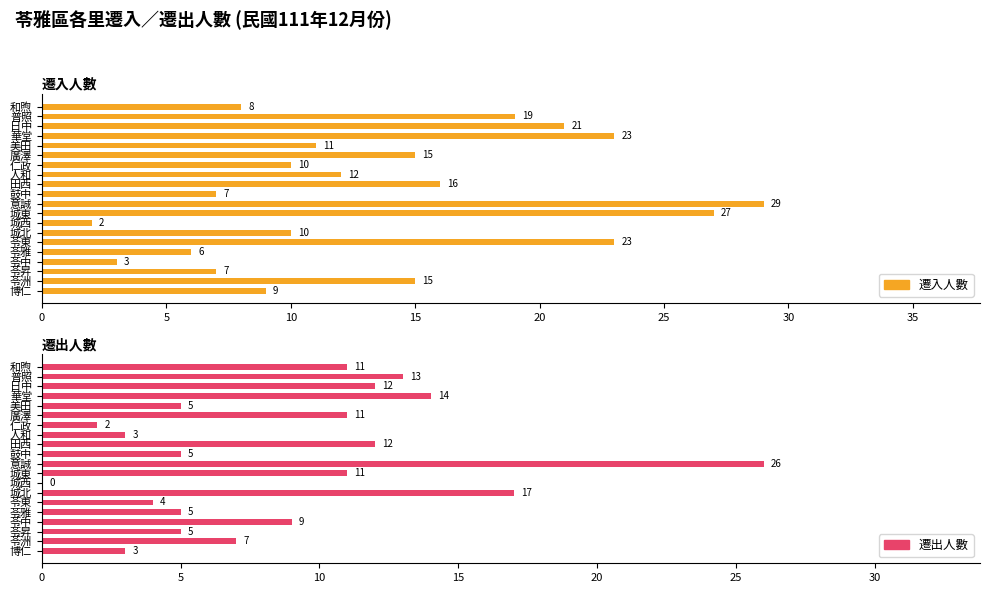

What is the value of the 遷入人數 bar at the 4th from the left?

3